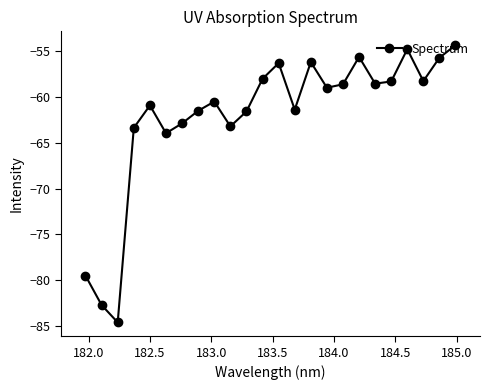

What is the difference between the maximum and second lowest values?

28.3